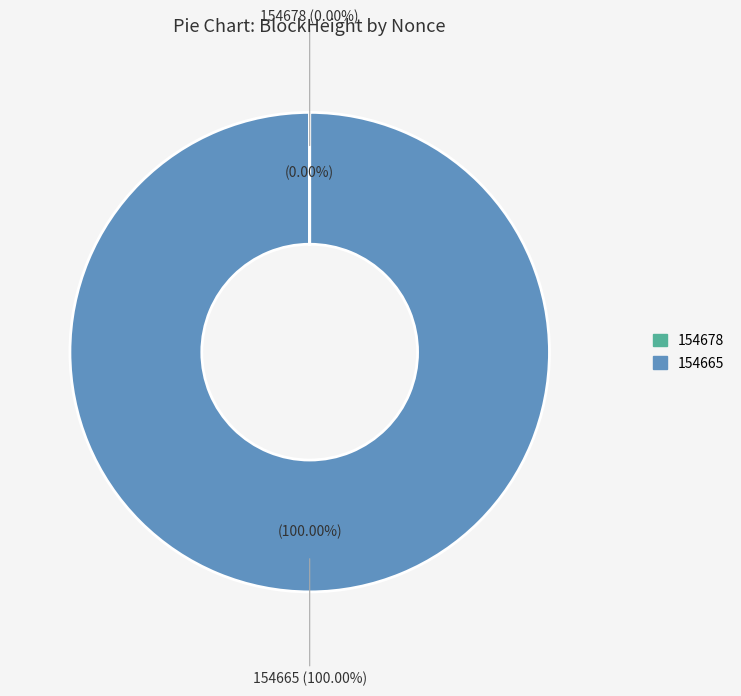

To the nearest percent, what is the combined percentage of 154678 and 154665?

100%